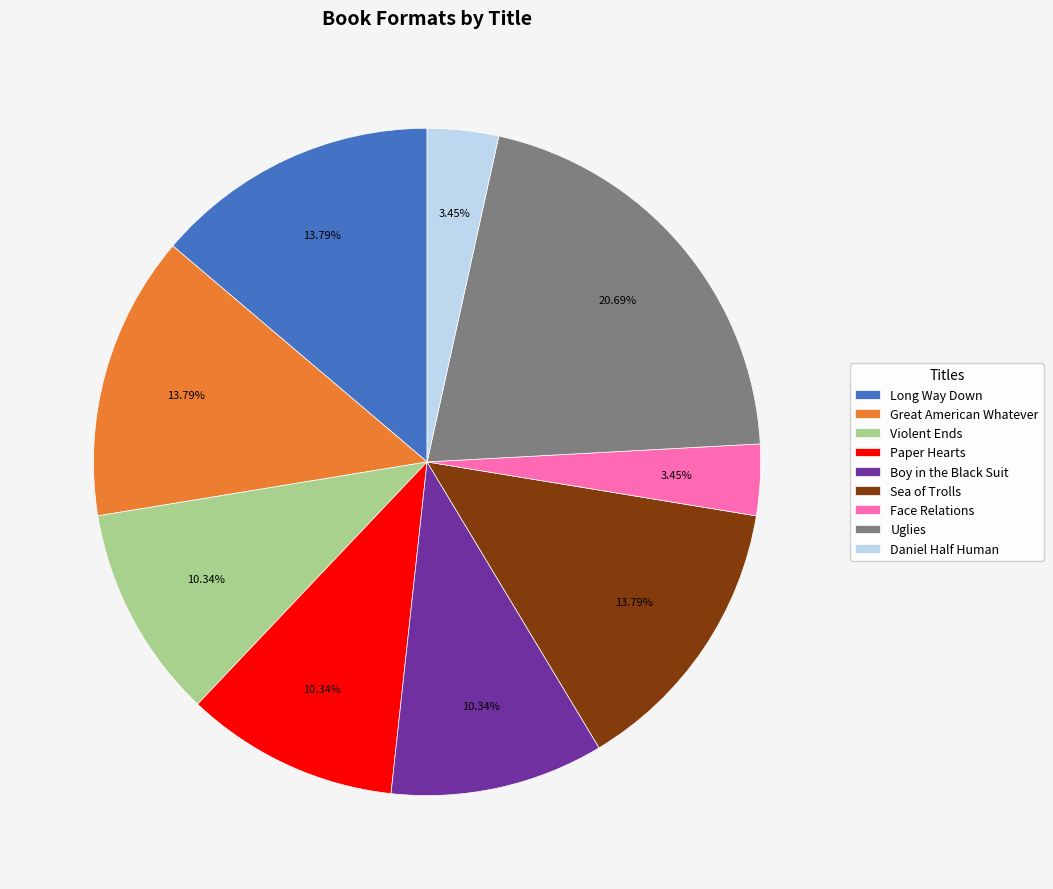

Count the number of slices in the pie.

9